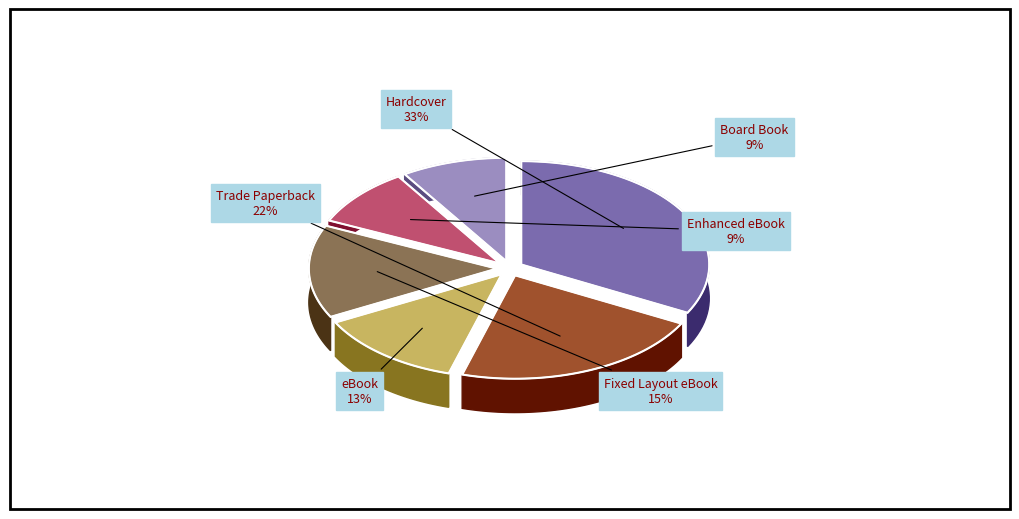

To the nearest percent, what percentage of the pie is eBook?

13%